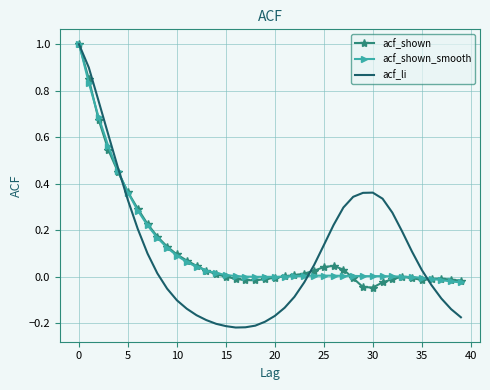

Which series has the largest range (max minus min)?

acf_li